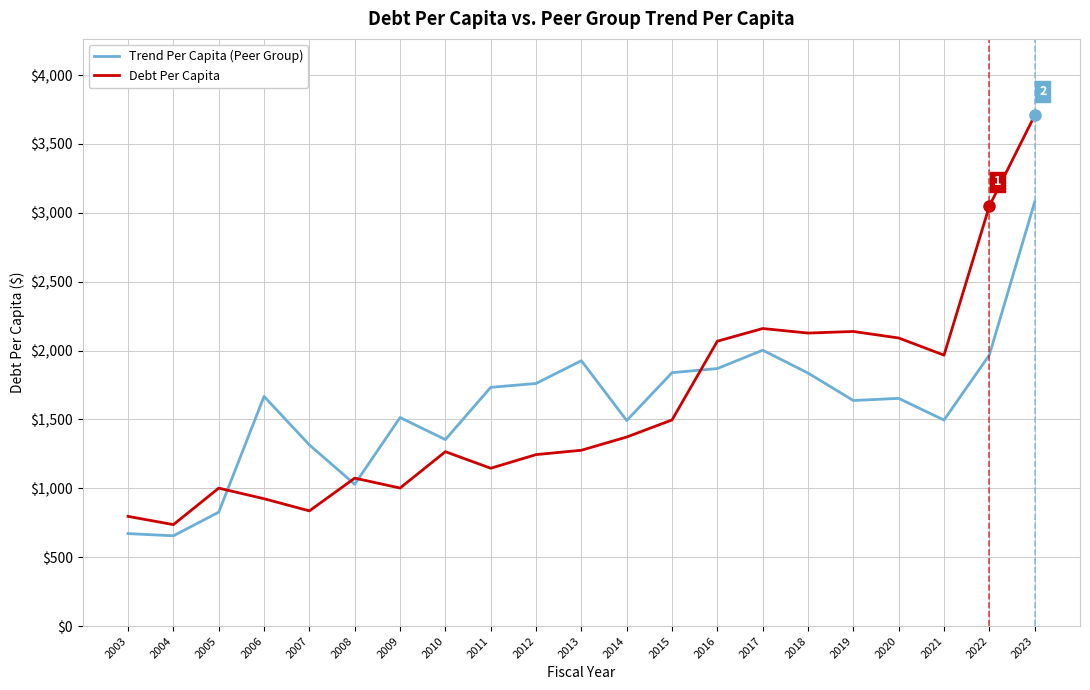

At which category does Debt Per Capita reach its first local peak?

2005